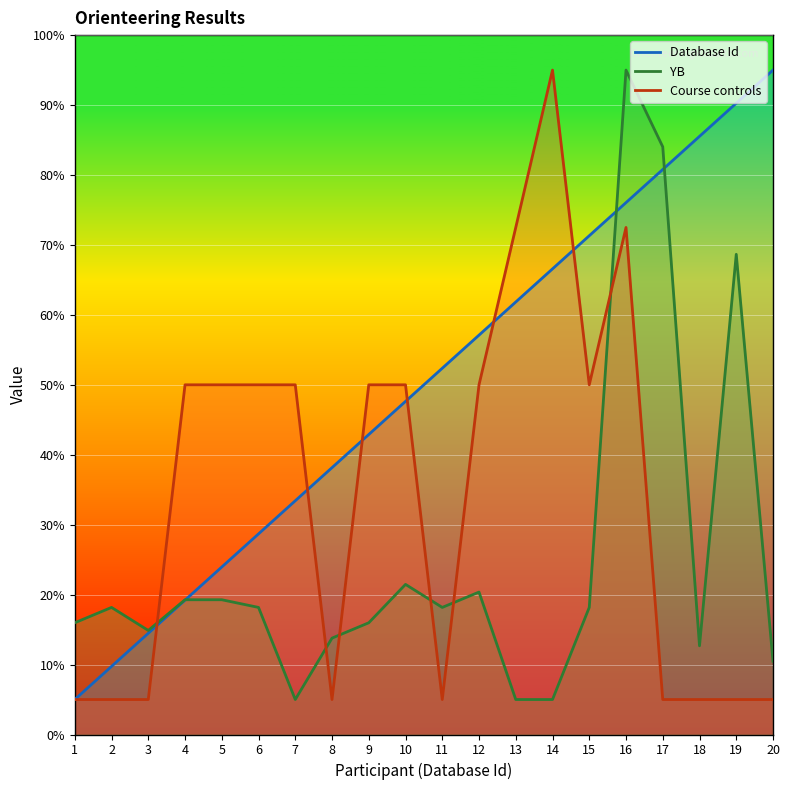

True or false: Database Id has a value of 61.8 at 13.

True